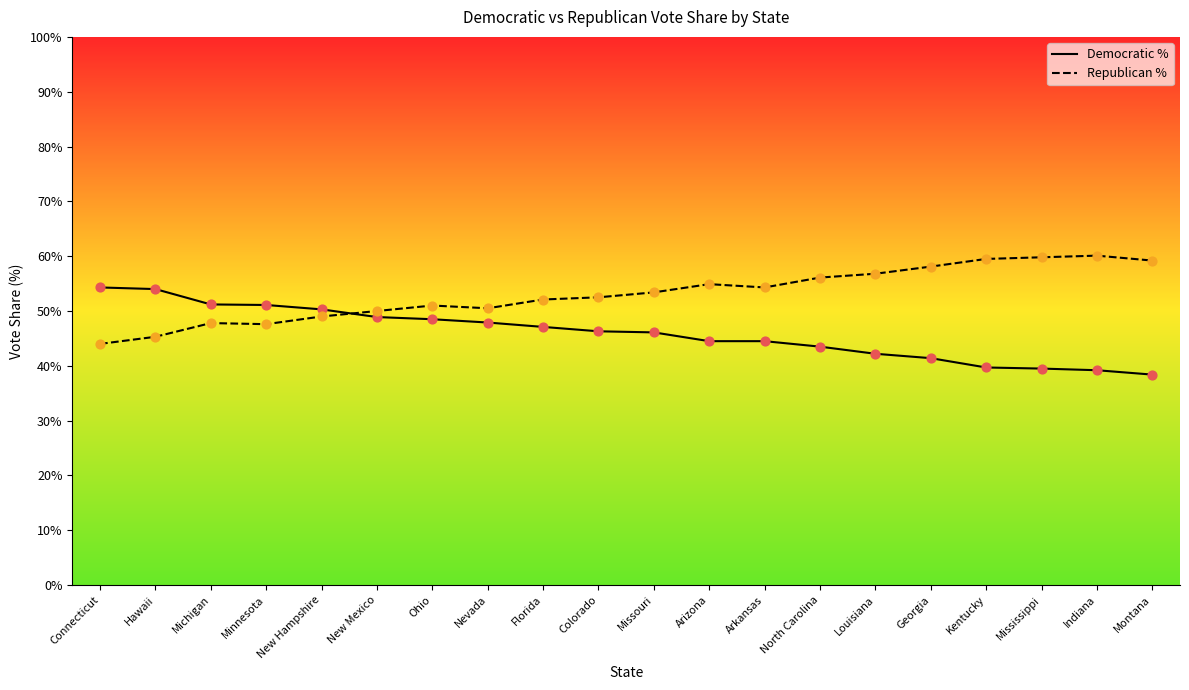

Which series contains the highest Y value?

Republican %